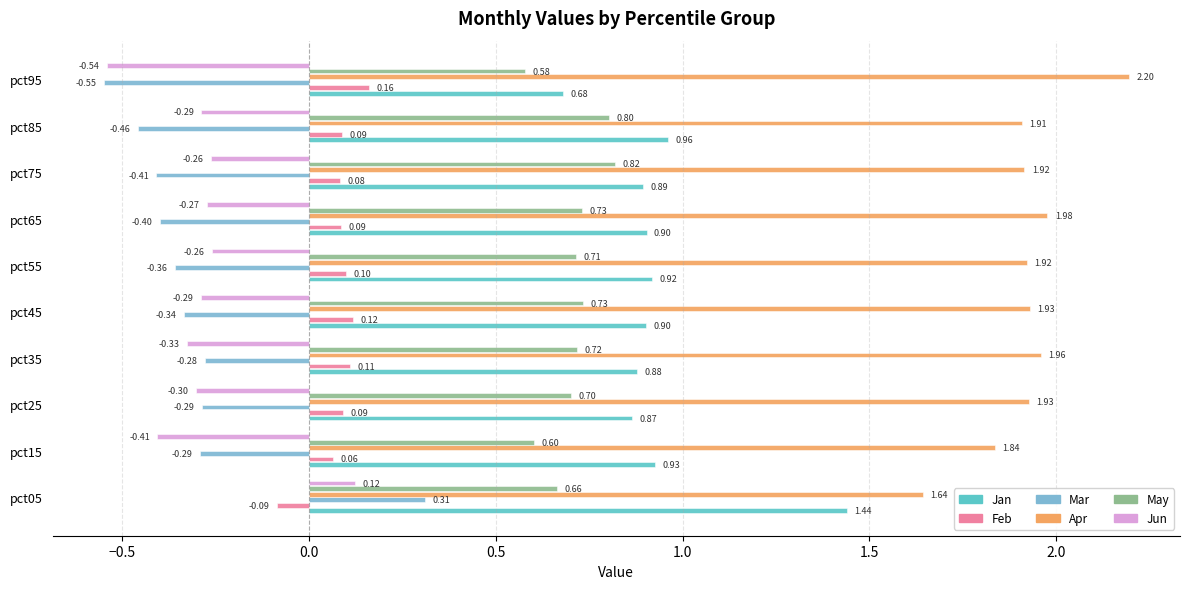

What is the average value of the Mar series?

-0.3